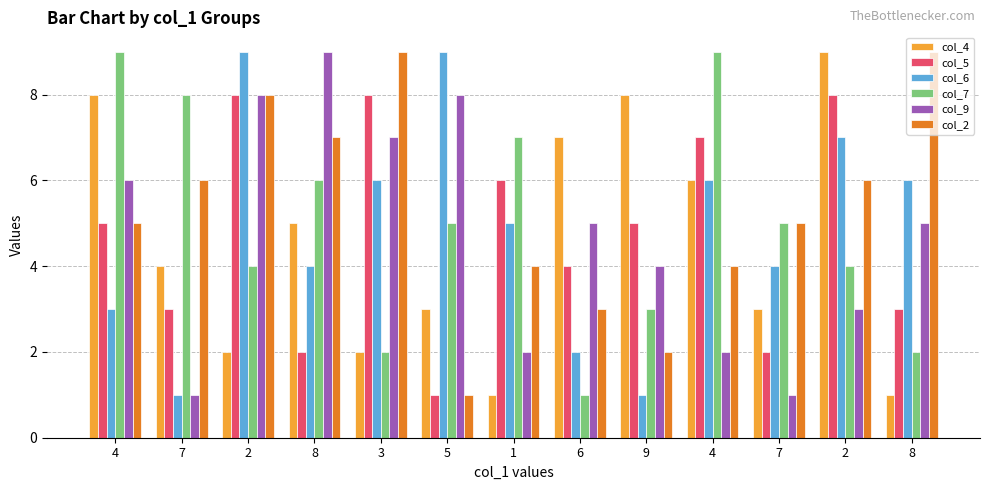

Does the chart contain any negative values?

No